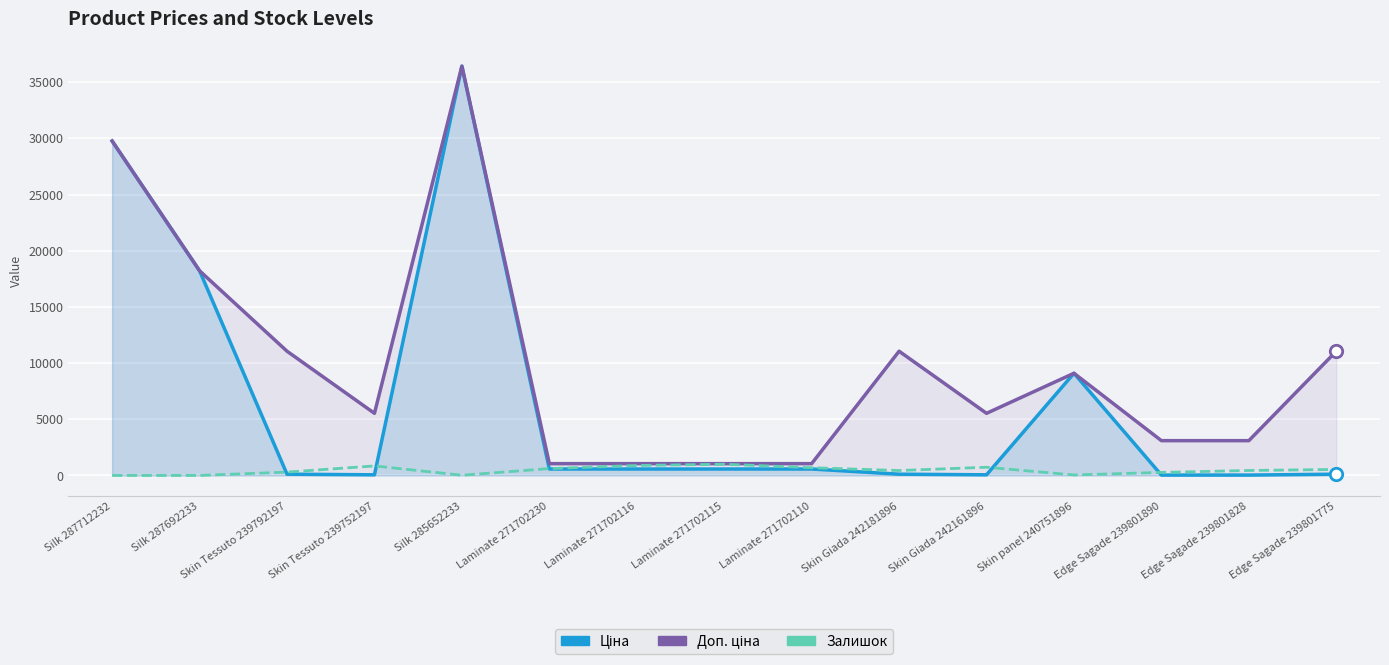

What is the total value across all series at Laminate 271702230?

2228.6